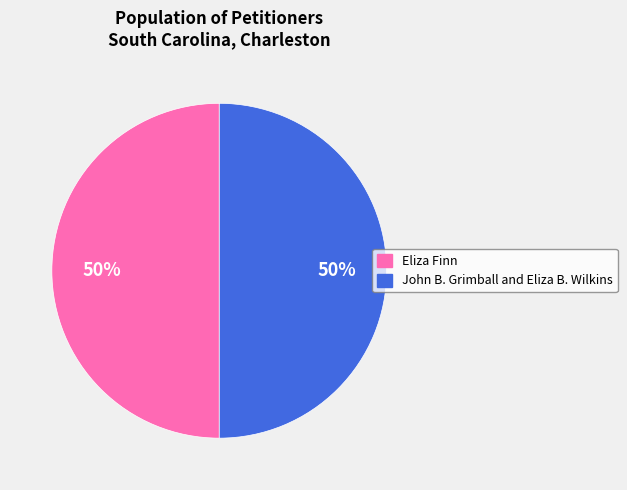

Is the sum of John B. Grimball and Eliza B. Wilkins and Eliza Finn greater than half?

Yes